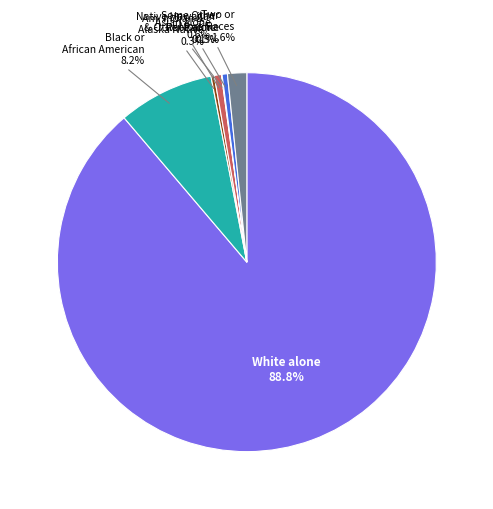

Is there a majority slice in this chart?

Yes